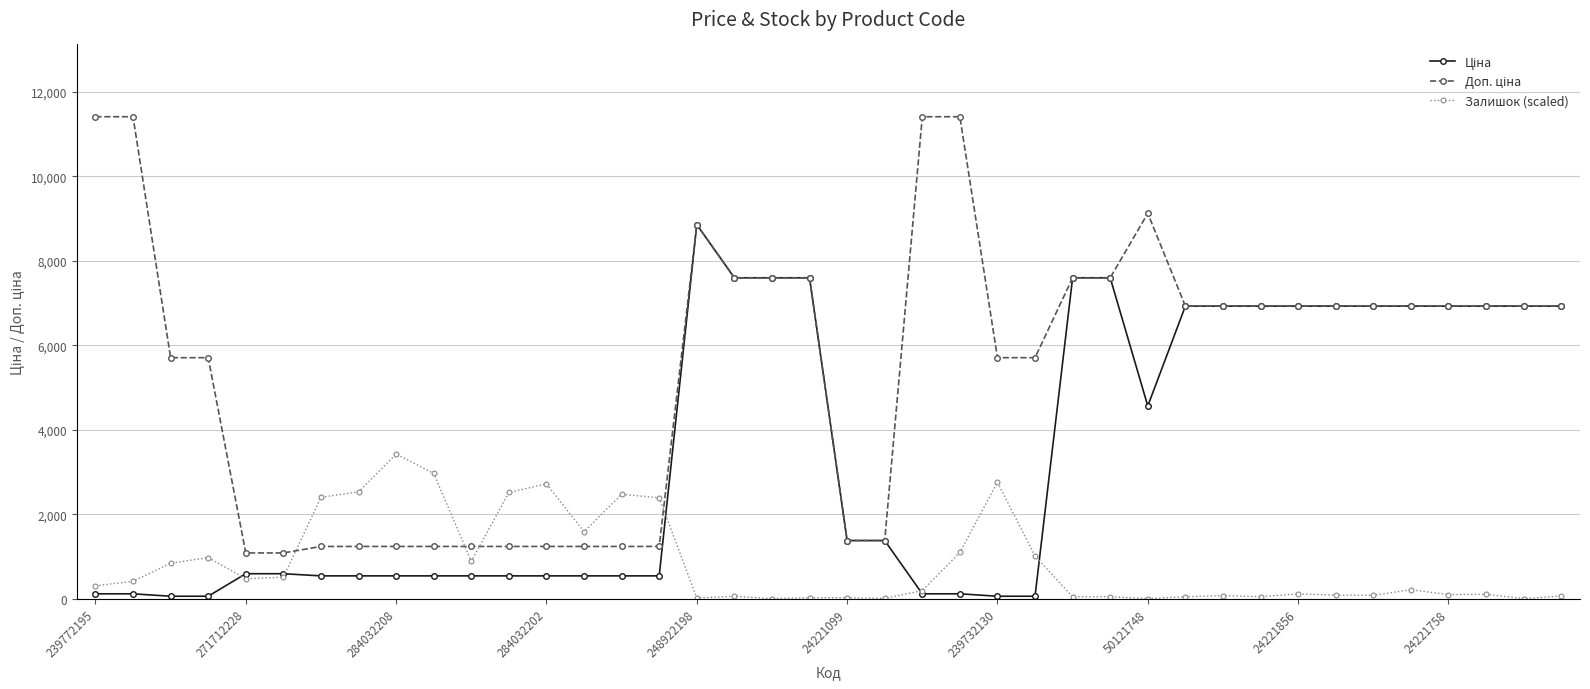

What is the maximum value shown in the chart?

11410.0